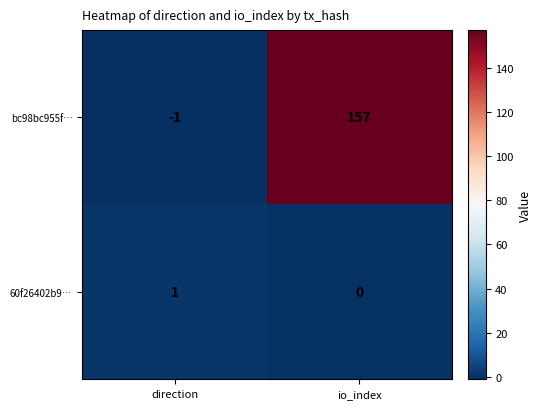

Reading left to right, extract all data points from this chart.

bc98bc955f…: -1	157
60f26402b9…: 1	0